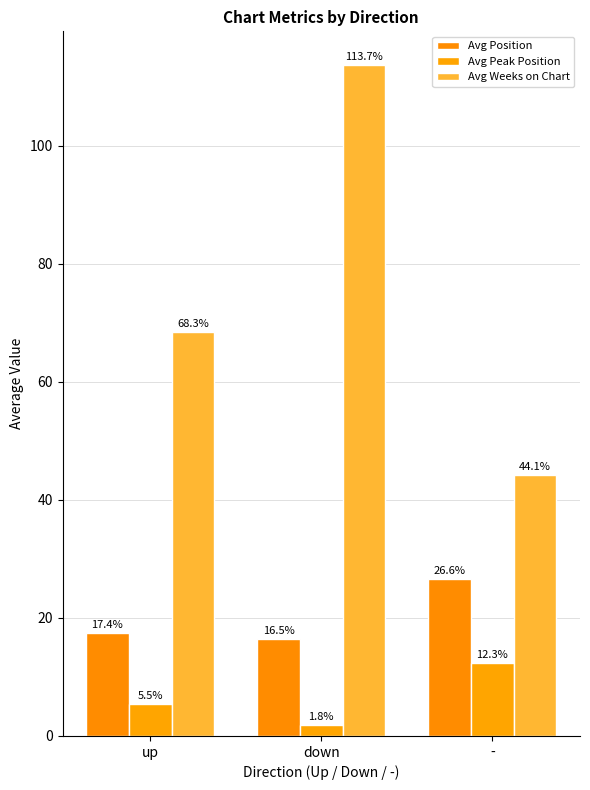

Reading right to left, extract all data points from this chart.

Avg Position: 26.6	16.5	17.4
Avg Peak Position: 12.3	1.8	5.5
Avg Weeks on Chart: 44.1	113.7	68.3